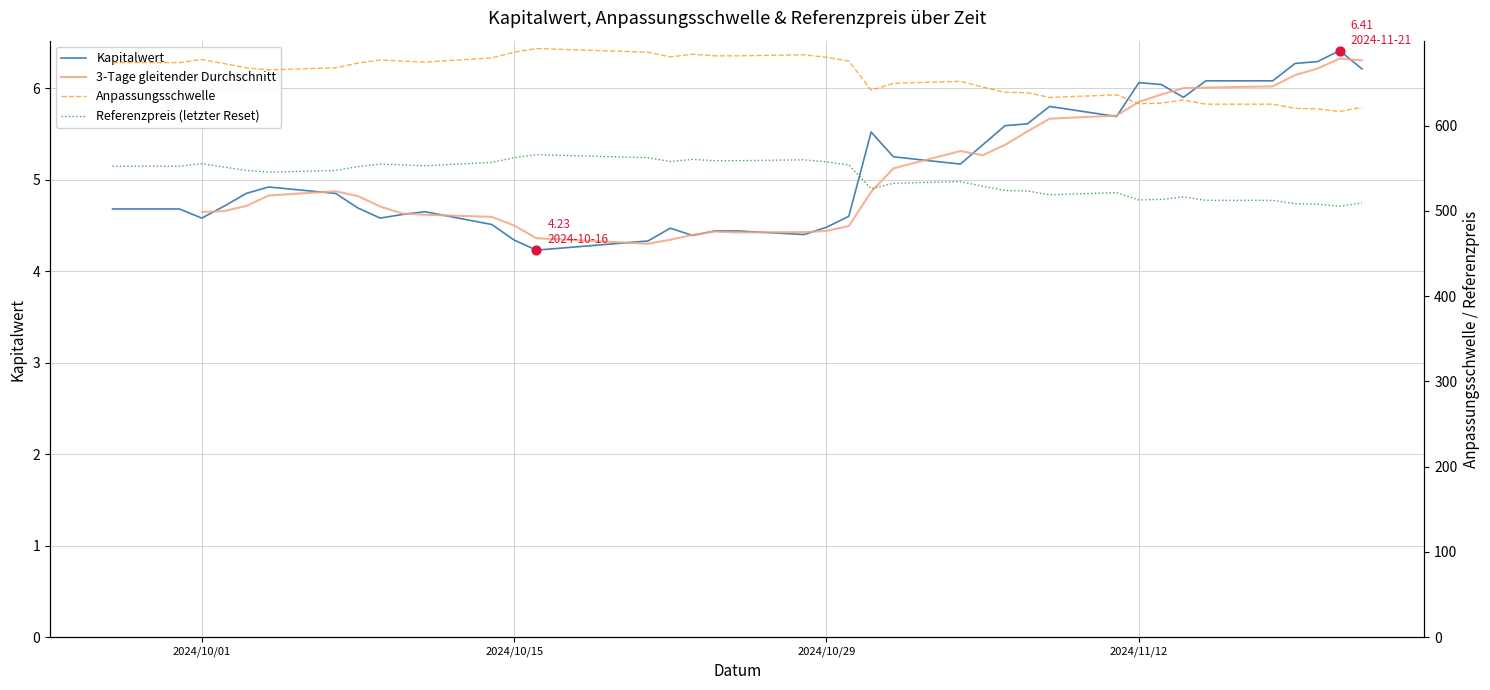

What are all the series names shown in the legend?

Kapitalwert, 3-Tage gleitender Durchschnitt, Anpassungsschwelle, Referenzpreis (letzter Reset)